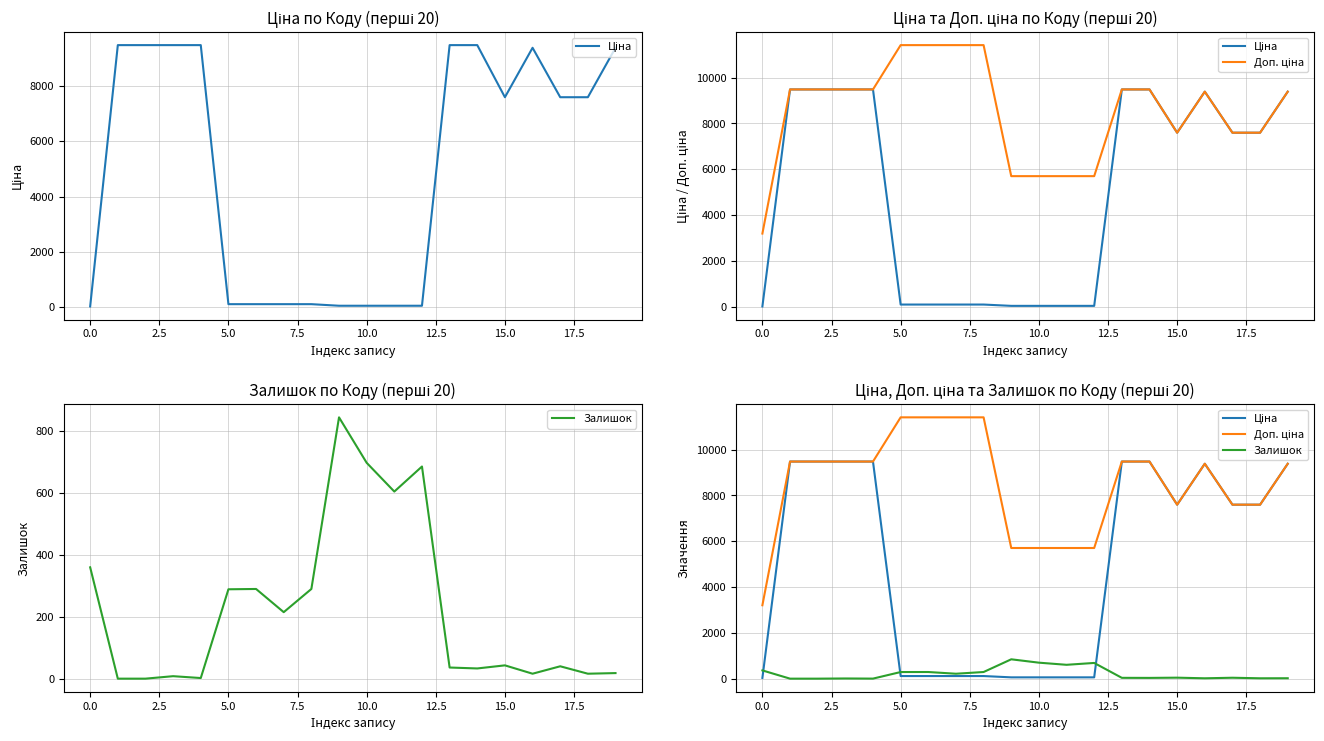

Is the value of Ціна at 5.0 greater than the value of Залишок at 14?

Yes